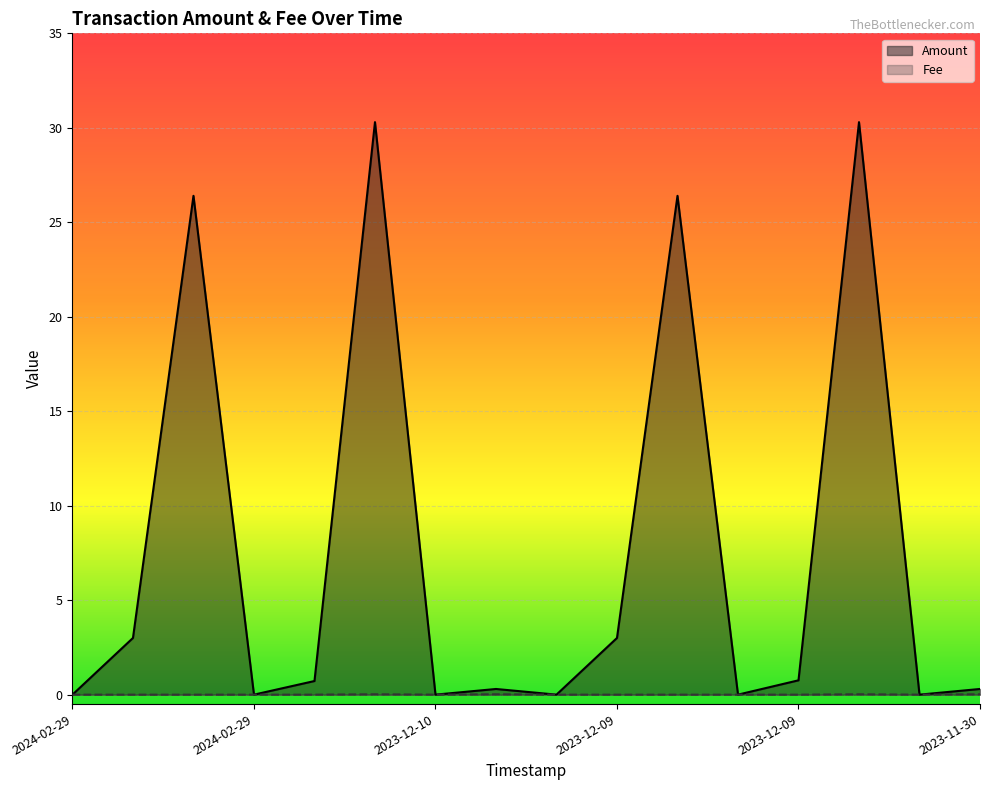

How many lines are shown in the chart?

2